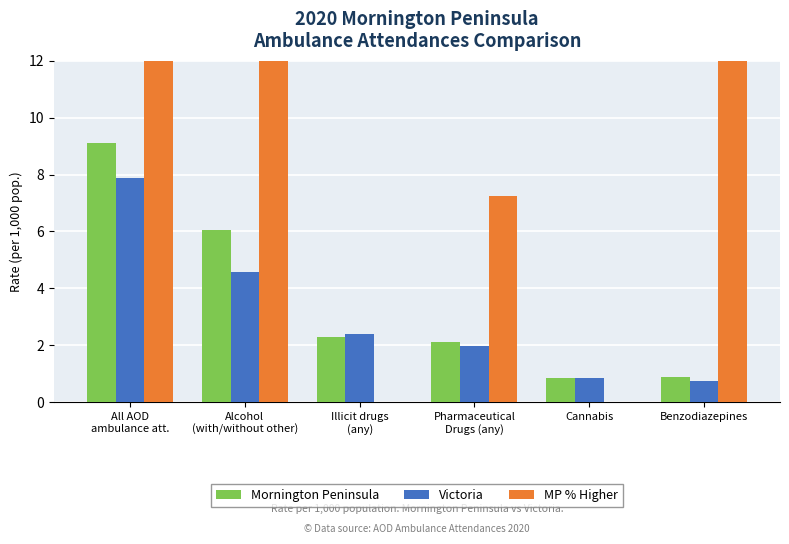

Which series changed the most between Alcohol
(with/without other) and Illicit drugs
(any)?

MP % Higher